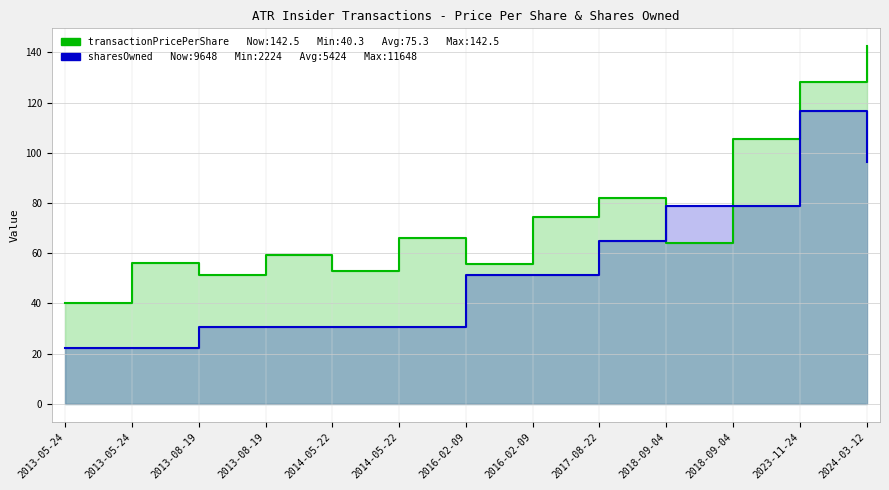

In transactionPricePerShare, how many points are lower than both neighbors (excluding endpoints)?

4